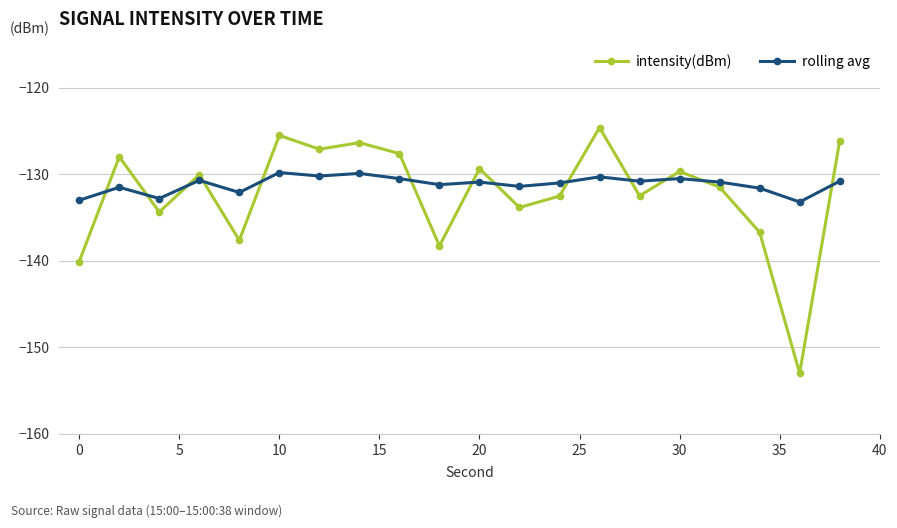

True or false: intensity(dBm) has more than 1 points higher than both neighbors.

True